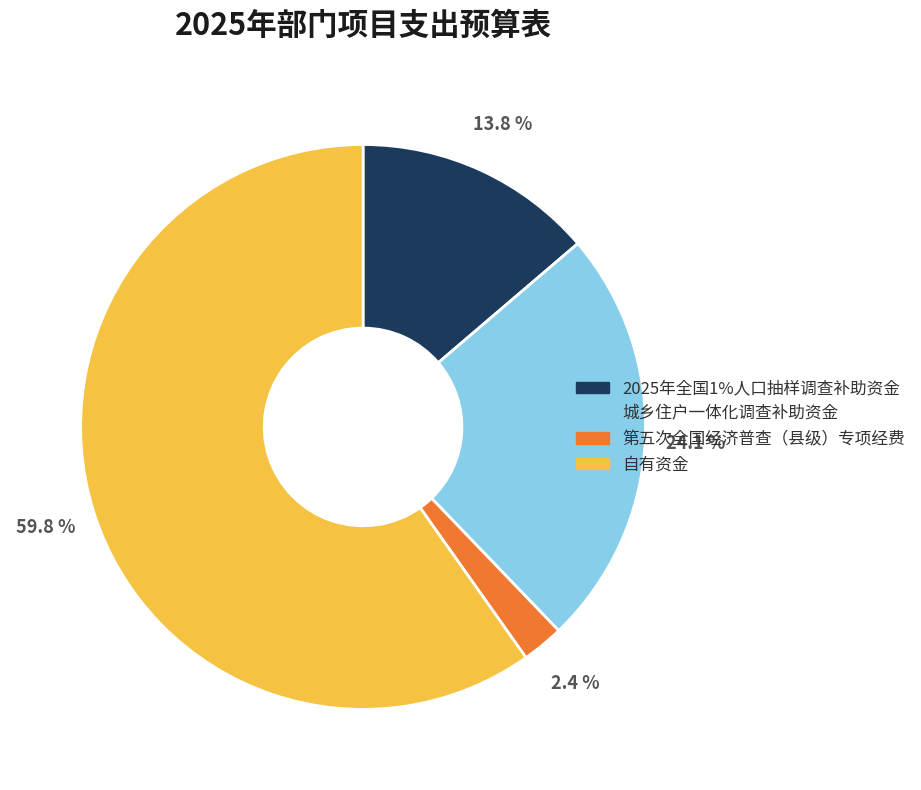

Which has a higher value, 自有资金 or 第五次全国经济普查（县级）专项经费?

自有资金